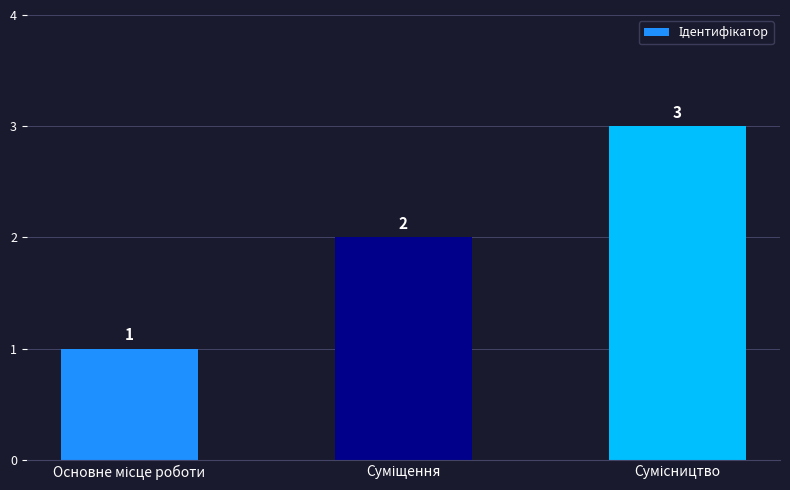

Count the values in the range 1 to 3.

3